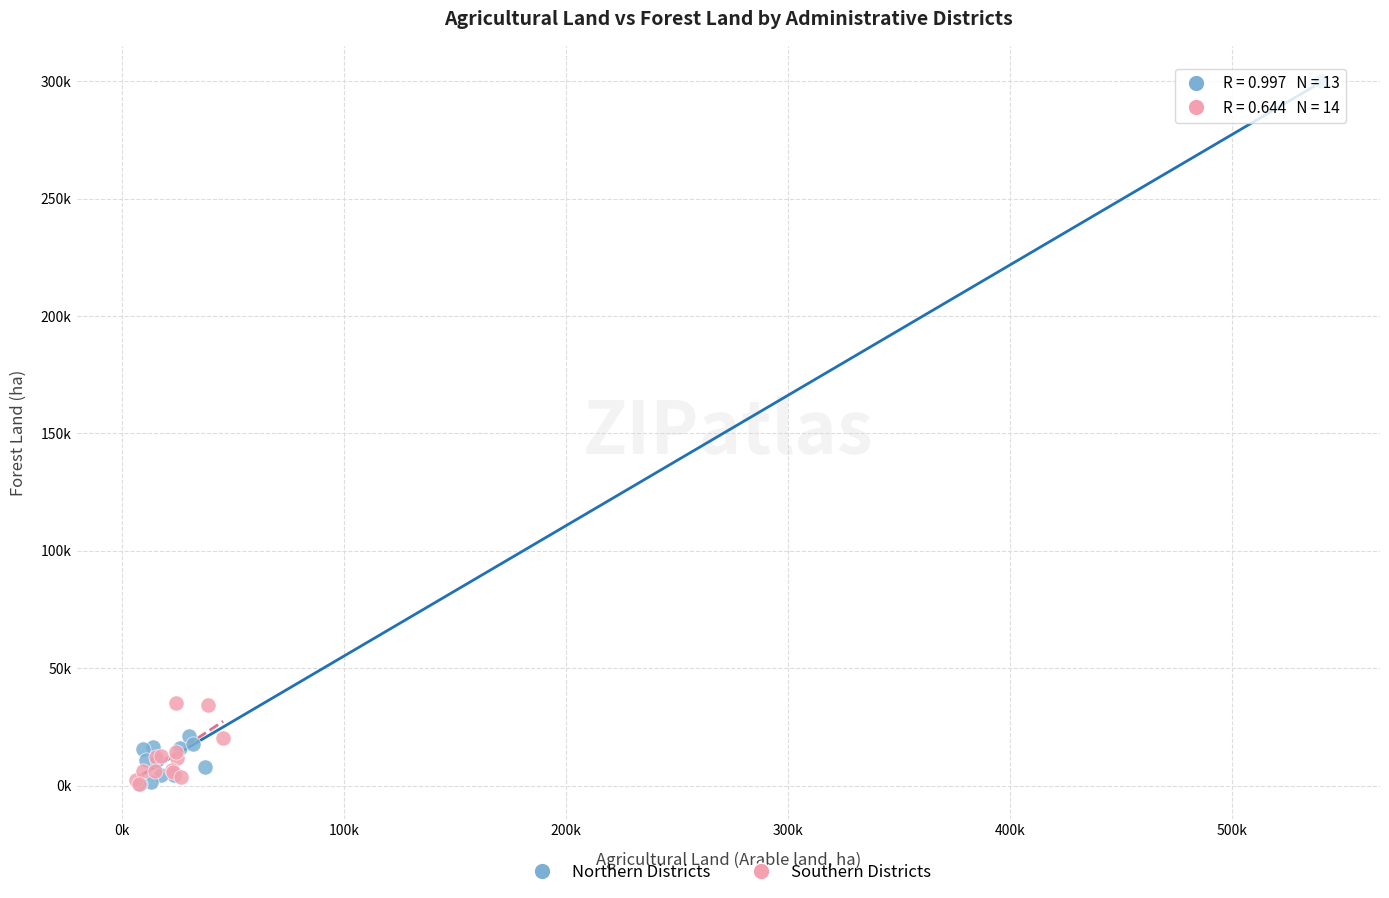

What are all the series names shown in the legend?

Northern Districts, Southern Districts